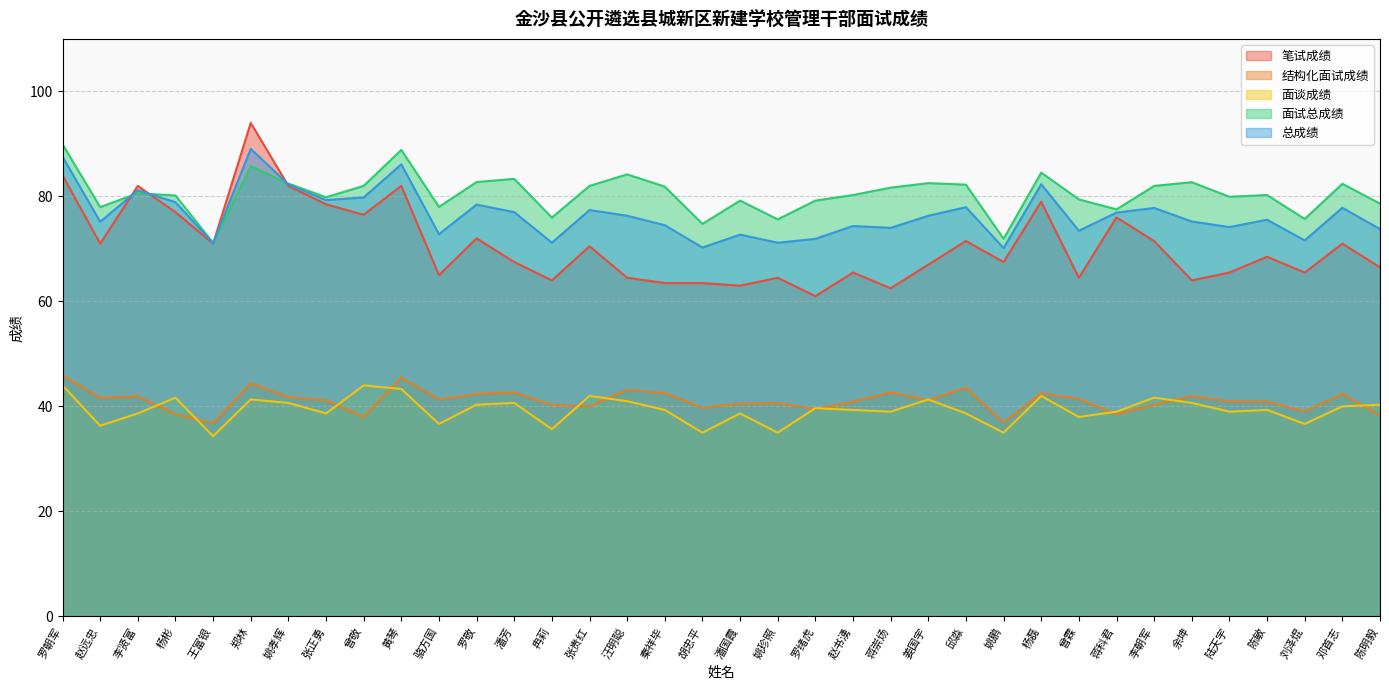

What is the difference between the second highest and second lowest values in the 笔试成绩 series?

21.5